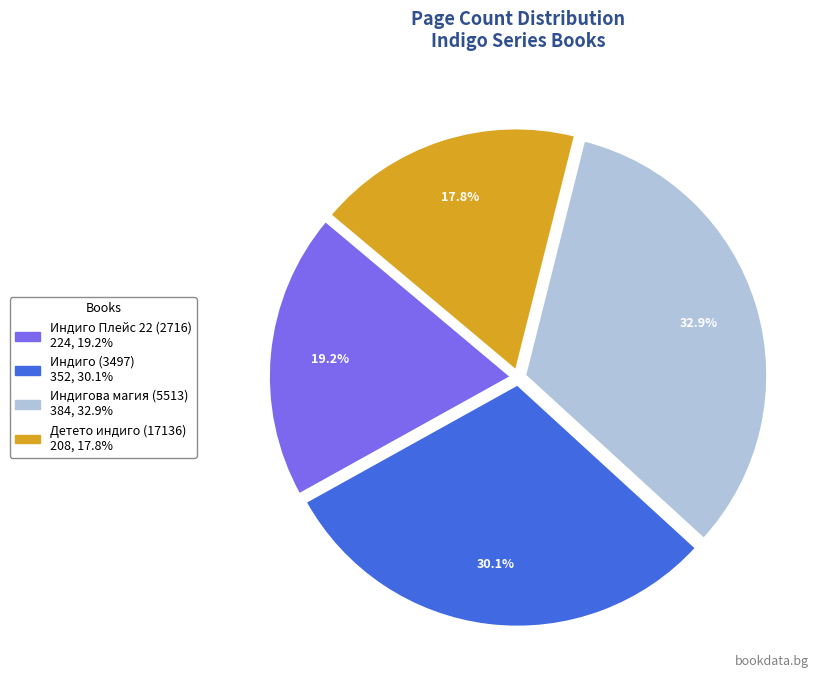

Do Индиго (3497) and Индигова магия (5513) together represent more than half of the pie?

Yes